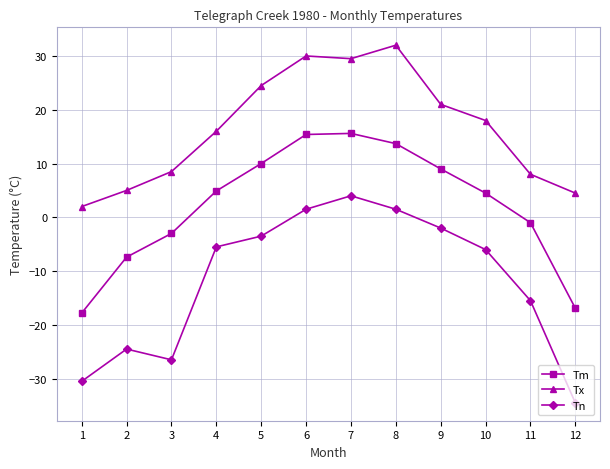

What is the difference between the highest and lowest values at 4?

21.5